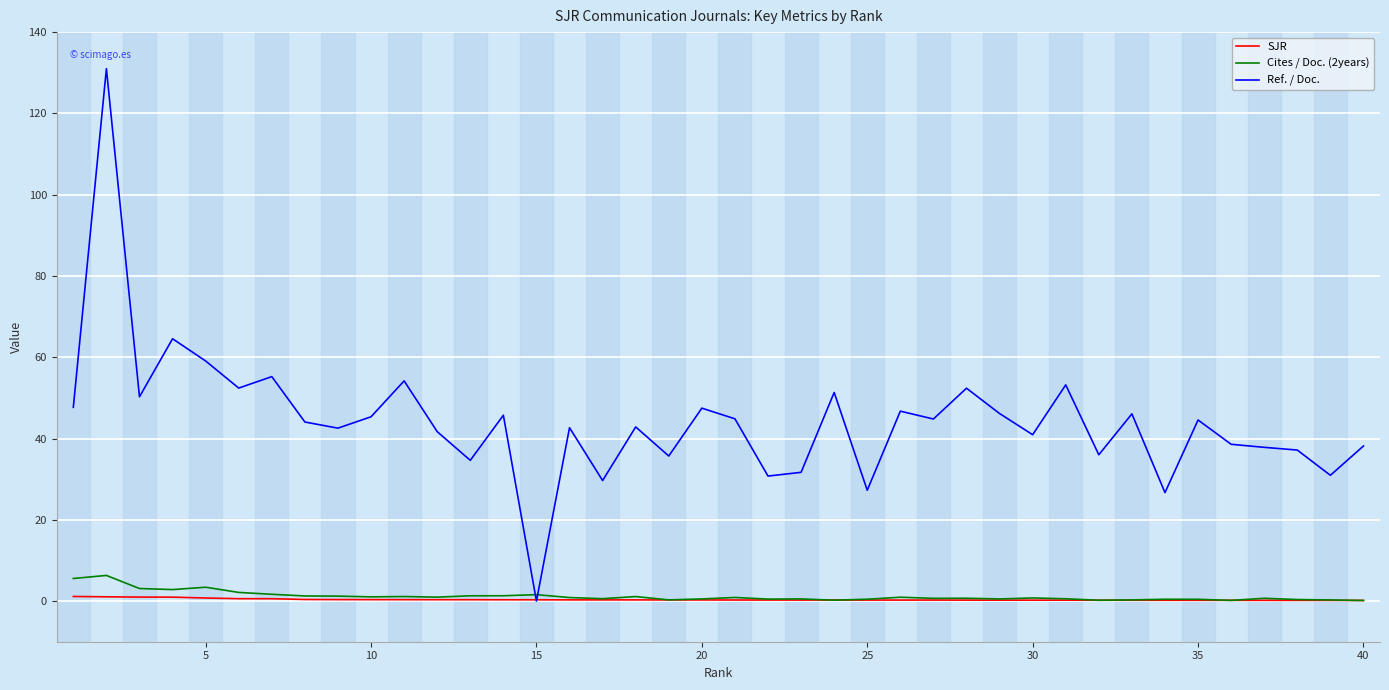

Which series has the widest spread of values?

Ref. / Doc.